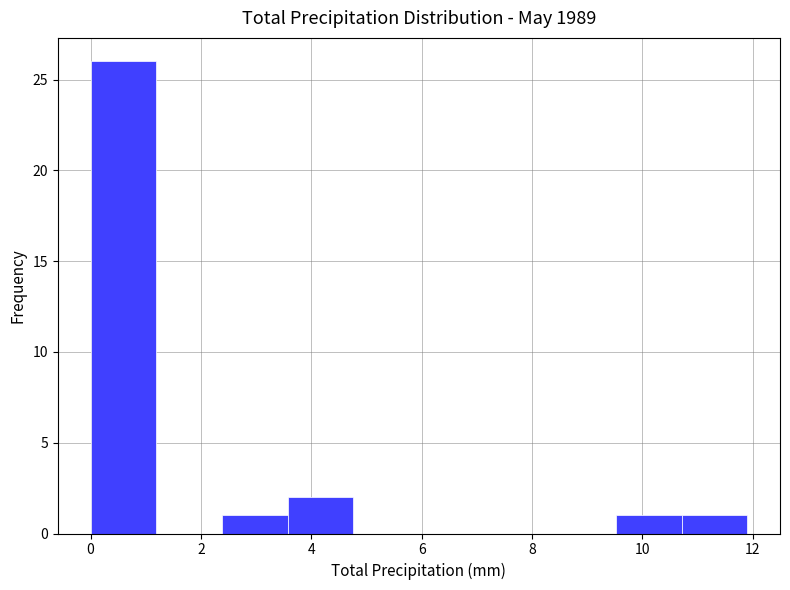

Reading left to right, transcribe this chart: for each bar, give the range it covers on the x-axis and its height. Neither the bar edges nor the heights are printed on the chart, so give them approximately, as read against the axes.

0.0 to 1.2: 26
1.2 to 2.4: 0
2.4 to 3.6: 1
3.6 to 4.8: 2
4.8 to 6.0: 0
6.0 to 7.2: 0
7.2 to 8.4: 0
8.4 to 9.6: 0
9.6 to 10.8: 1
10.8 to 12.0: 1